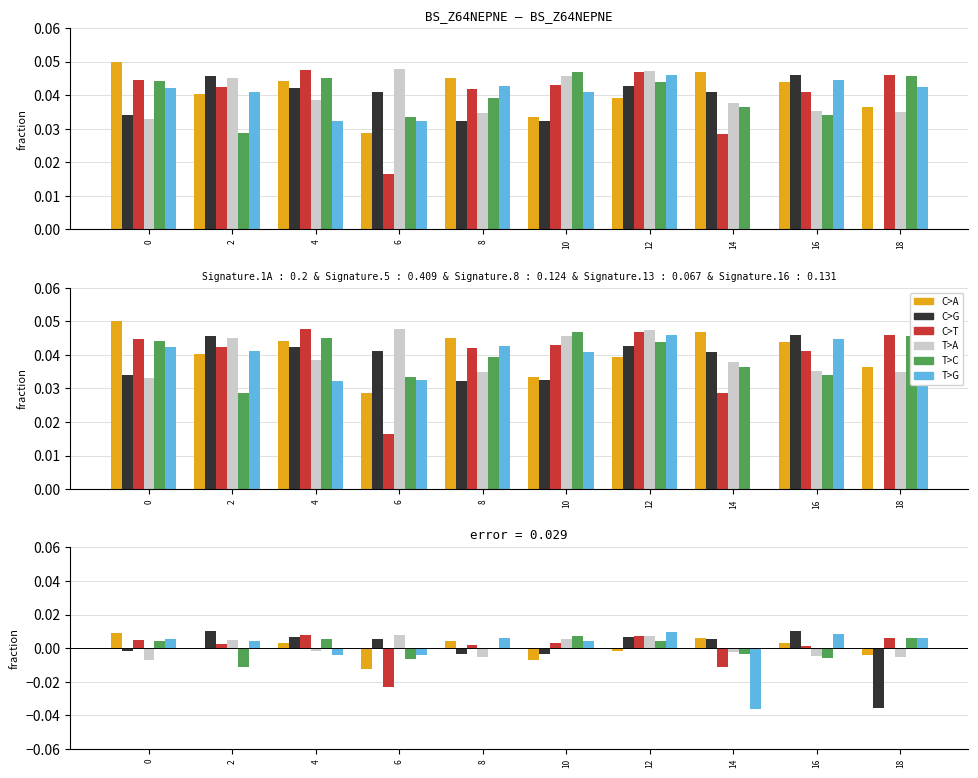

Is the value of C>A at 18 greater than the value of T>A at 6?

No